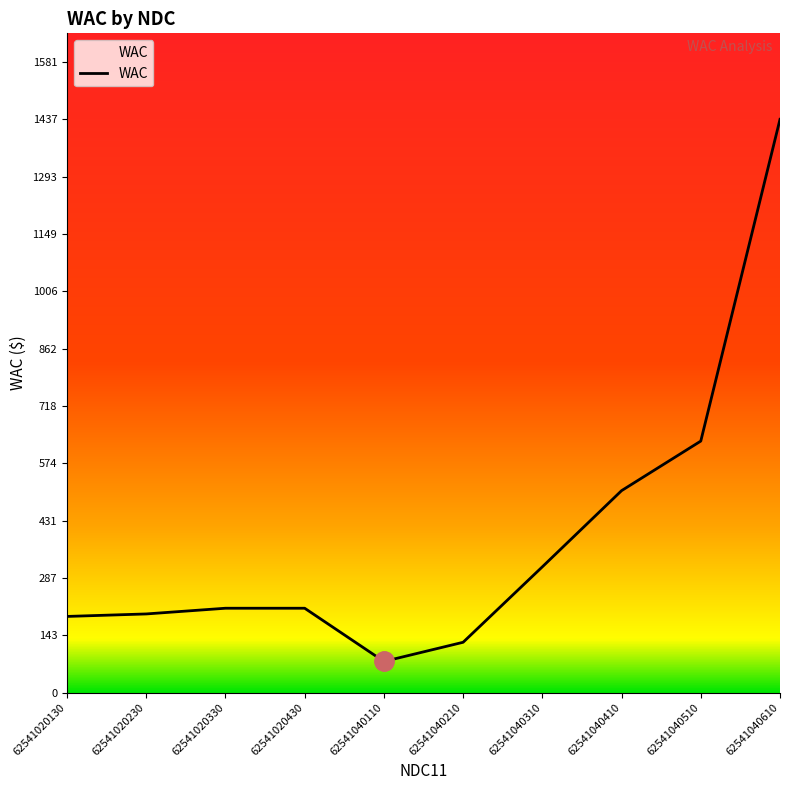

Is it true that the value at 62541040610 is 495.6?

False